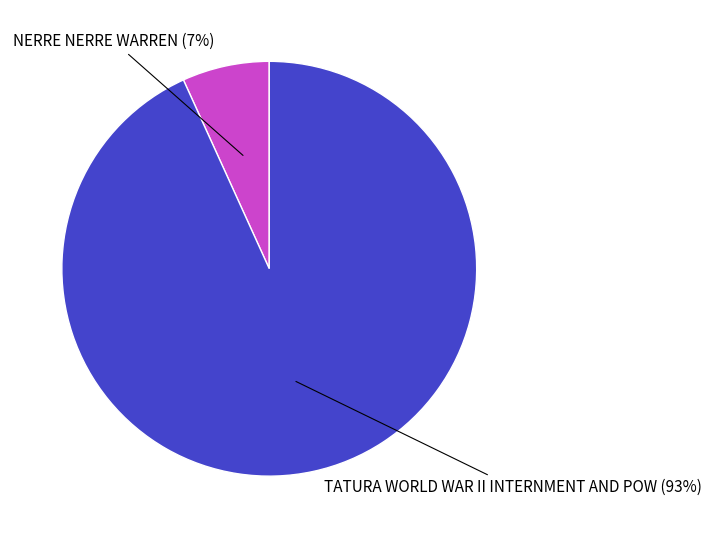

To the nearest percent, what is the average slice percentage?

50%